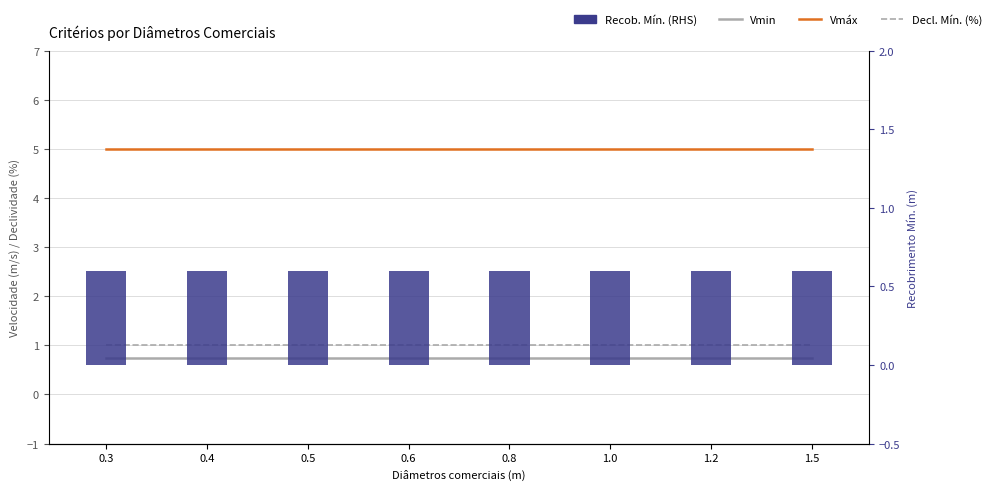

Is the value of Vmáx at 0.5 greater than the value of Recob. Mín. (RHS) at 1.0?

Yes